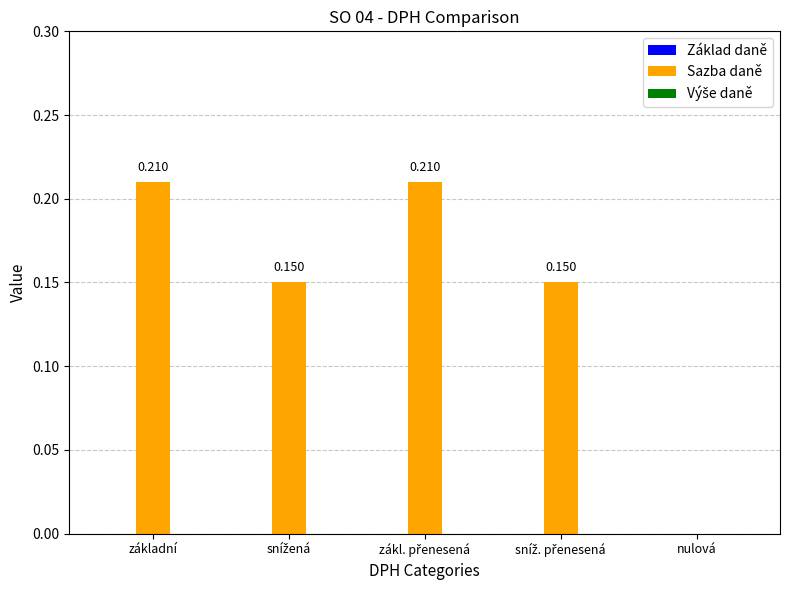

Where is the data nearest to the value 0?

nulová